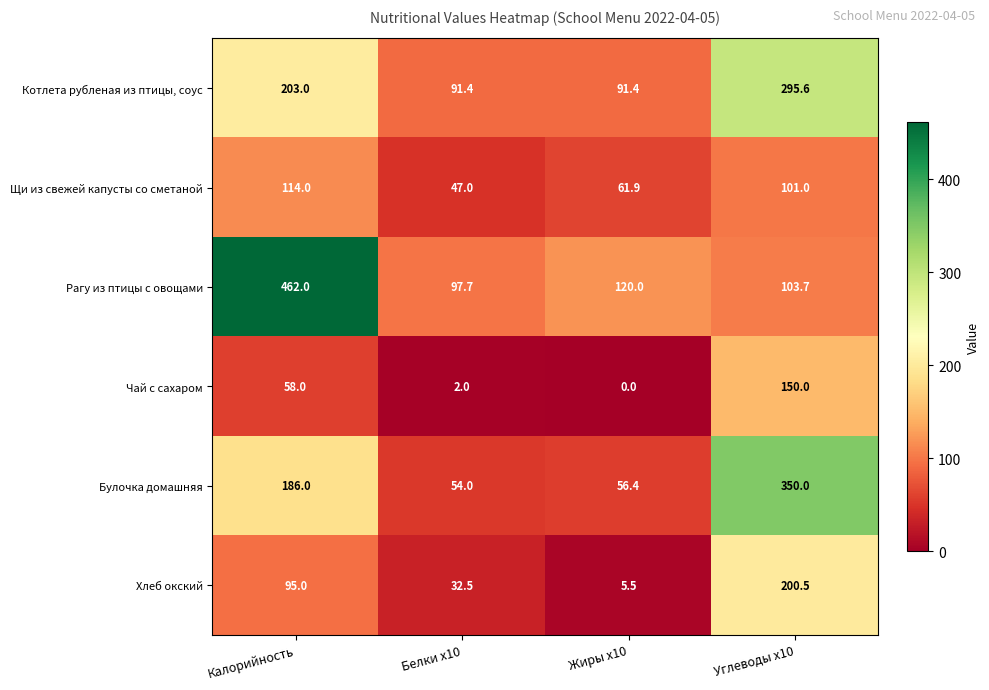

At which label does Щи из свежей капусты со сметаной first exceed 101?

Калорийность